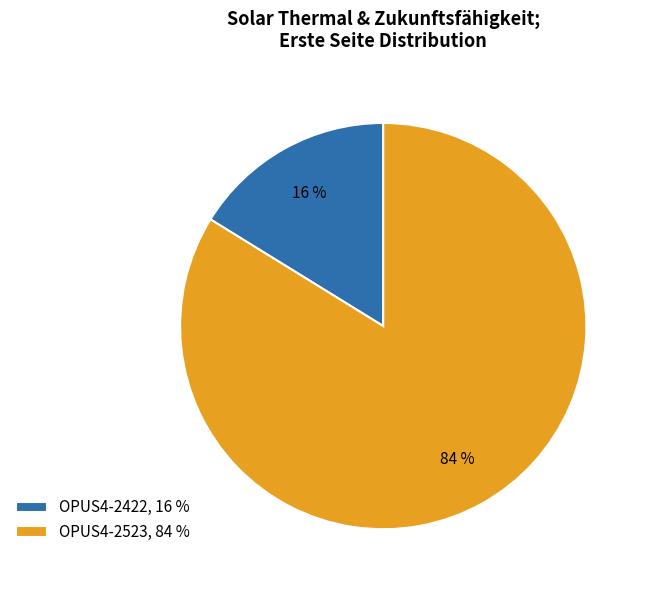

Combined, do OPUS4-2422, 16 % and OPUS4-2523, 84 % account for over 50%?

Yes